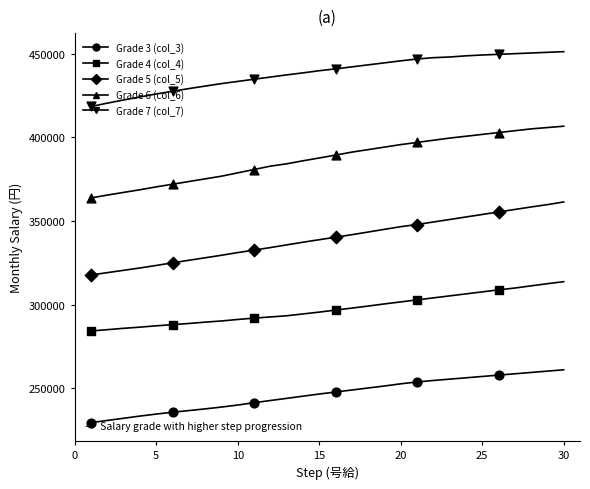

Is this an area chart (filled region under the line)?

No